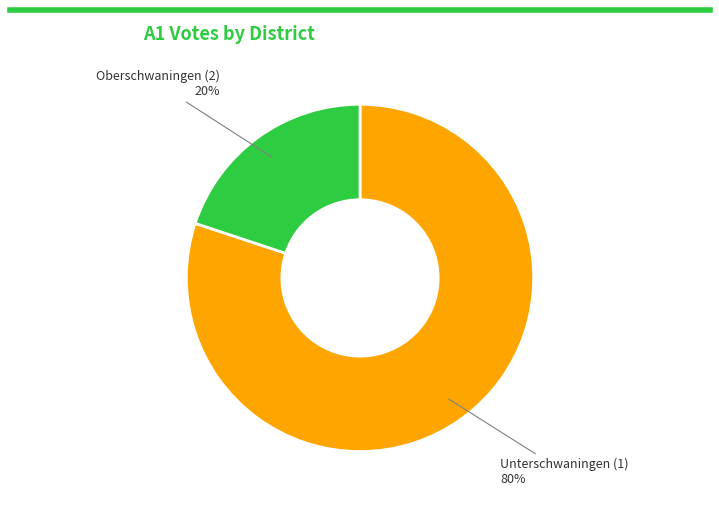

To the nearest percent, what is the difference between the largest and smallest slice percentages?

60%